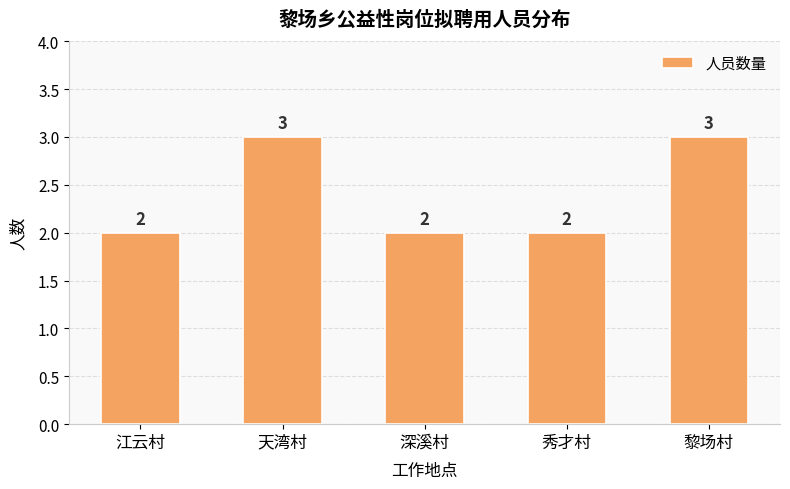

Does the chart contain any negative values?

No